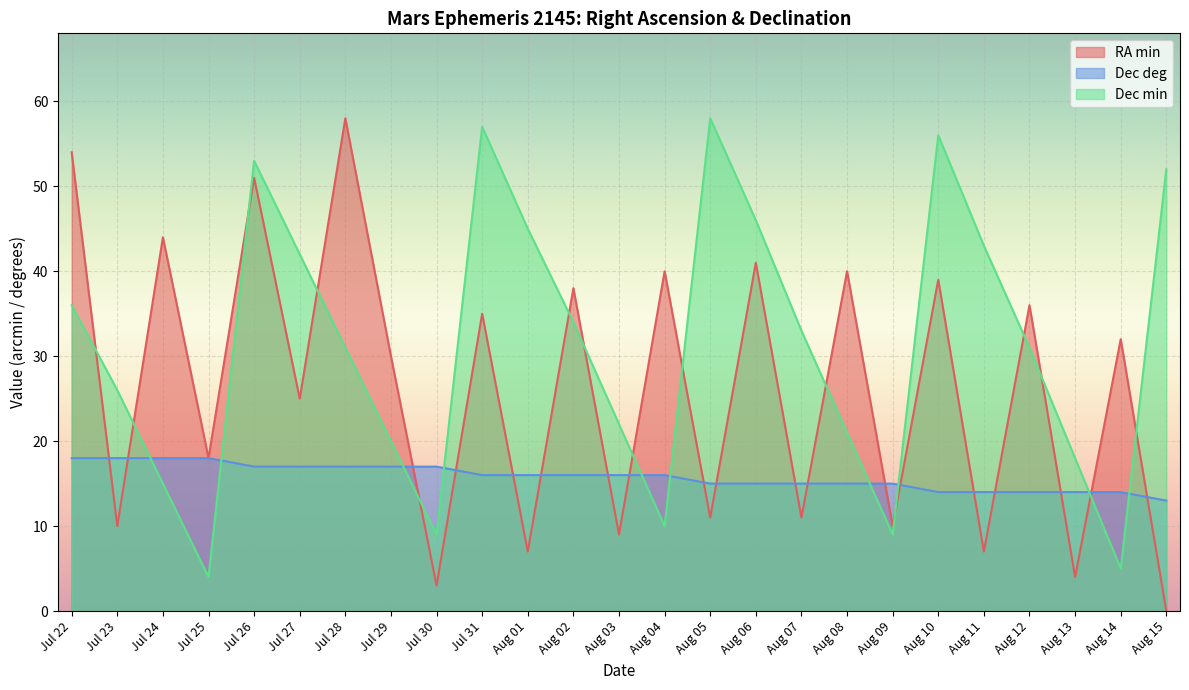

What are all the series names shown in the legend?

RA min, Dec deg, Dec min